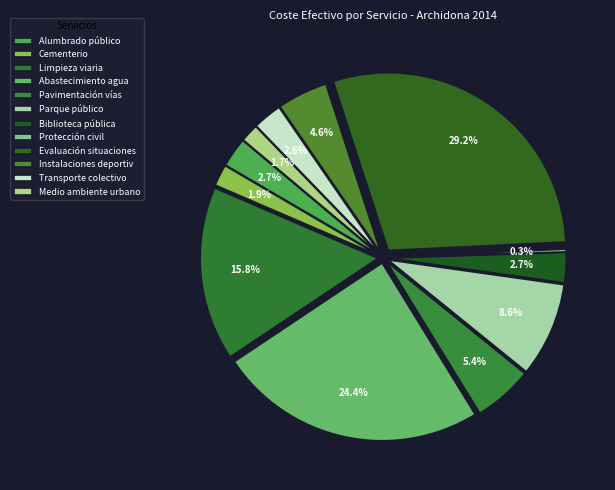

The Parque público slice represents 9% of the pie. True or false?

True